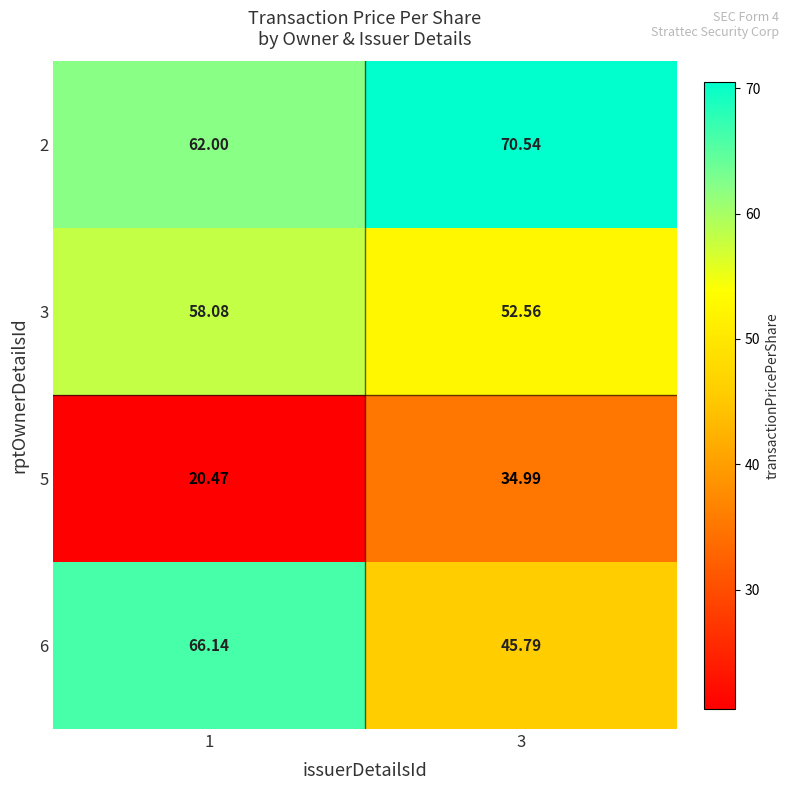

Is the value of 3 at 1 greater than the value of 6 at 3?

Yes